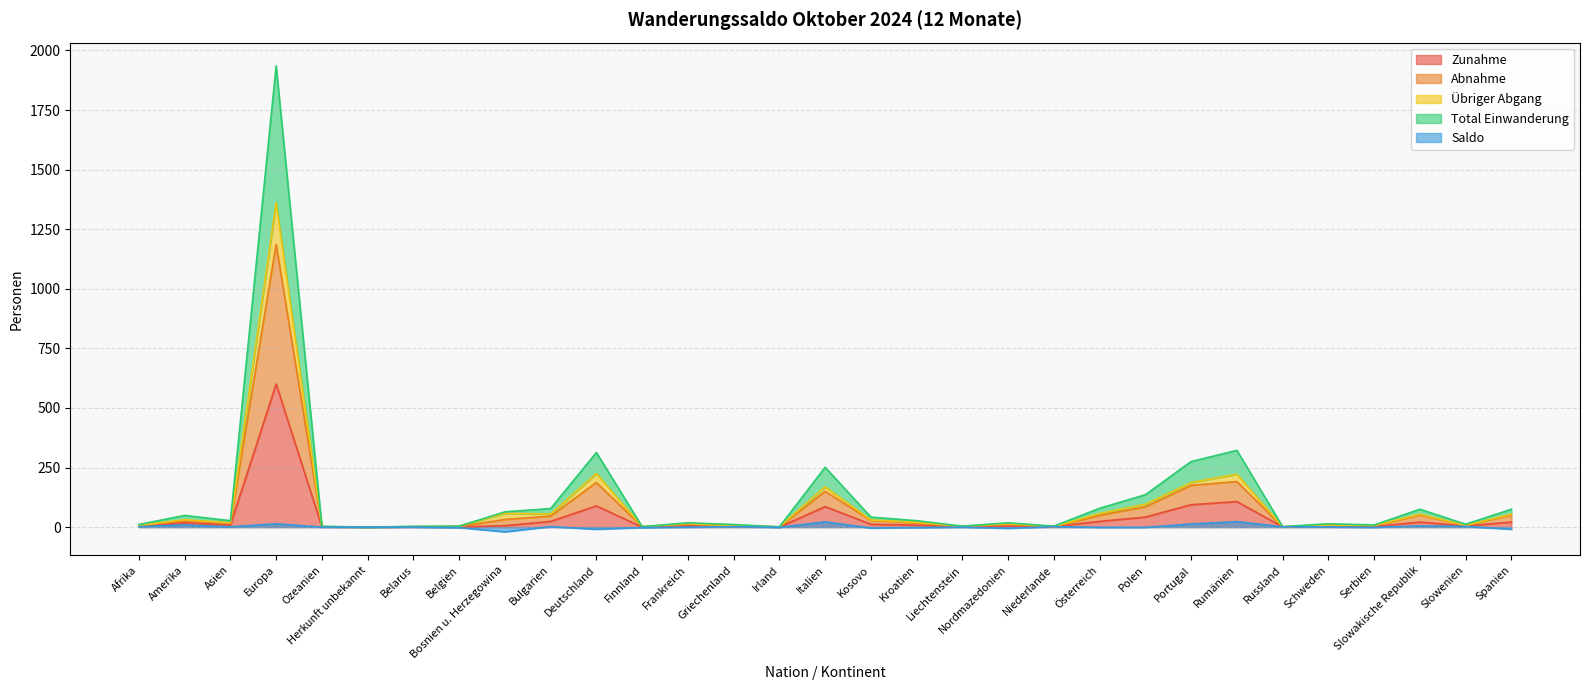

True or false: Übriger Abgang and Saldo cross at least once.

False